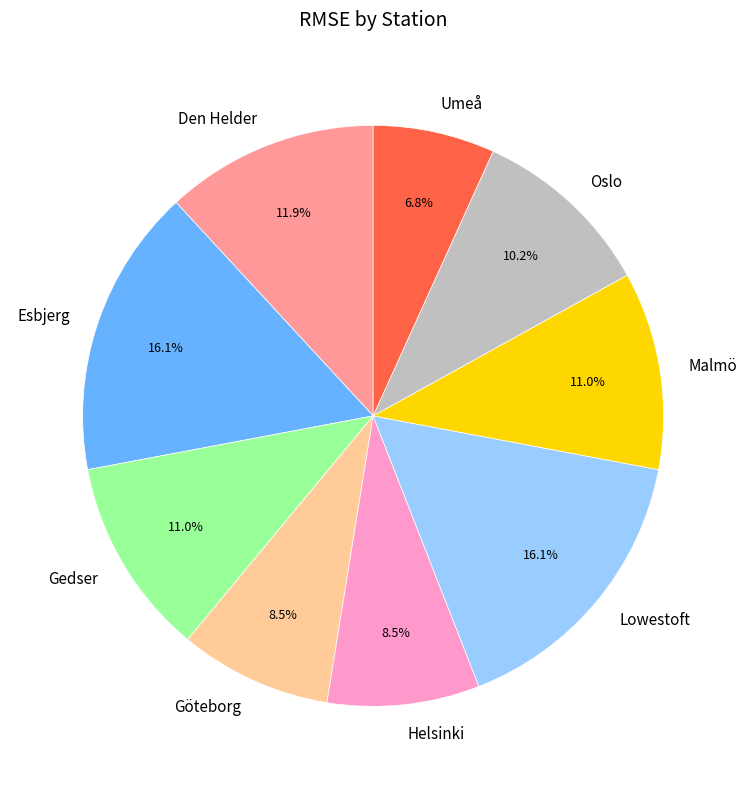

How many slices are in this pie chart?

9